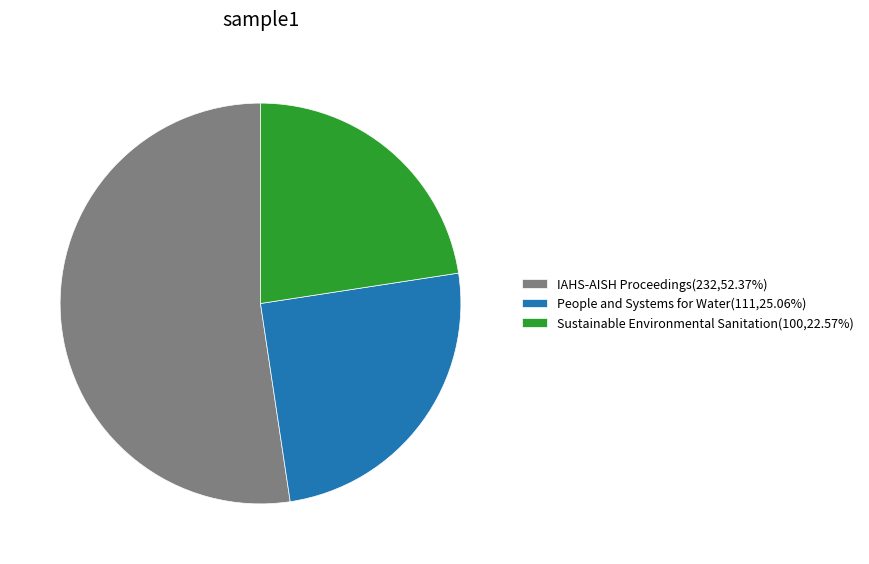

Count the number of slices in the pie.

3